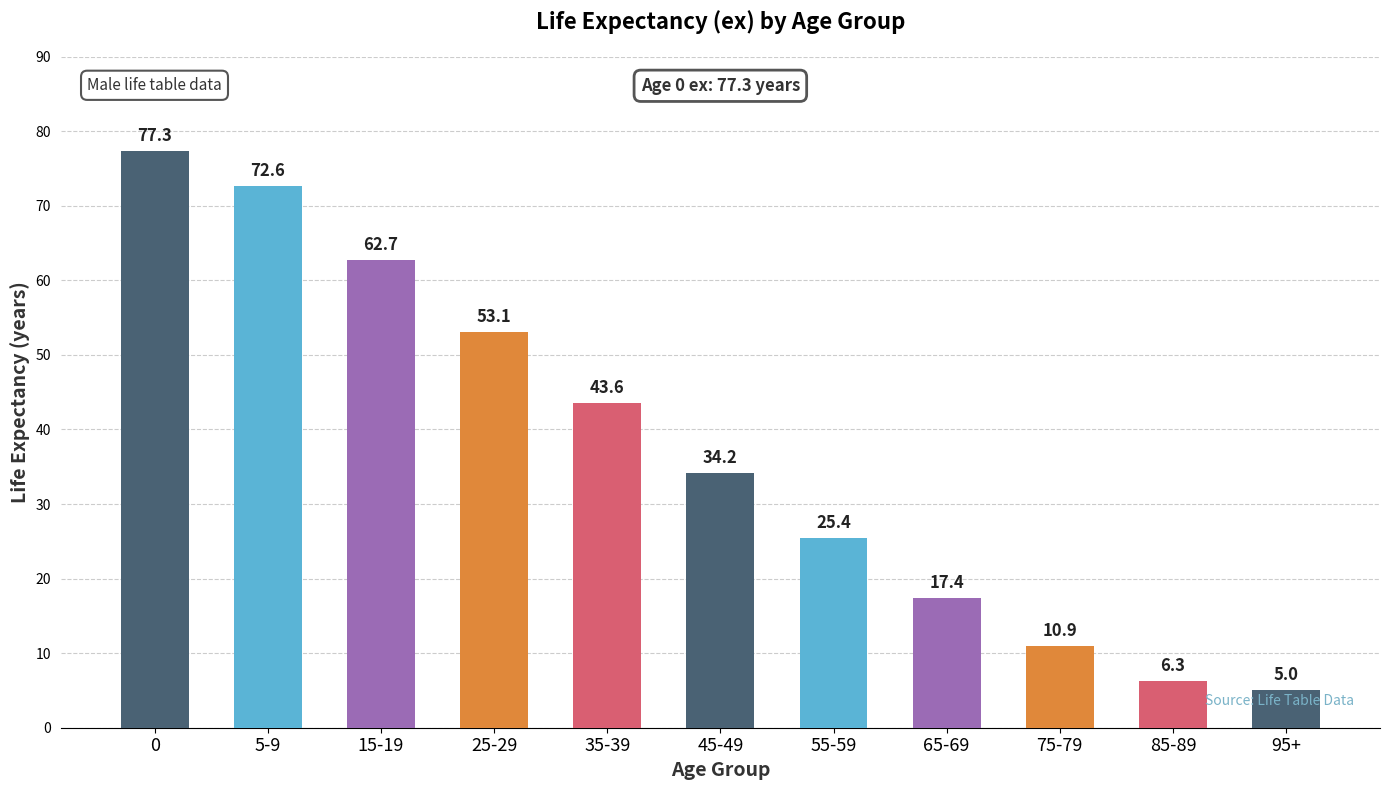

What is the difference between the values at 95+ and 15-19?

57.7